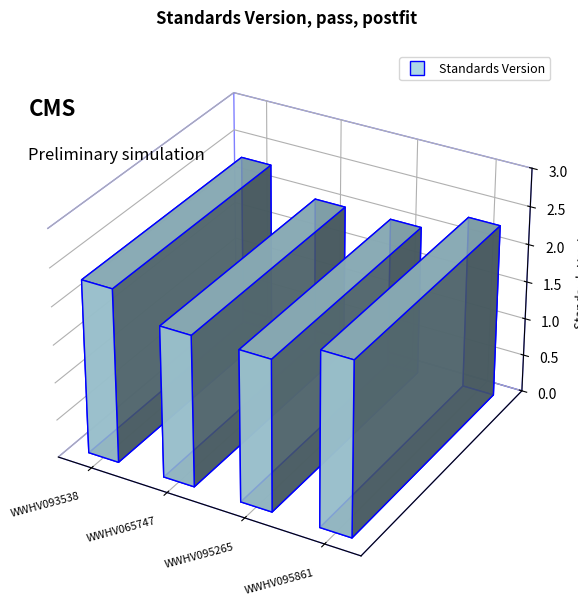

List the labels in order of value, largest first.

WWHV093538, WWHV095861, WWHV065747, WWHV095265